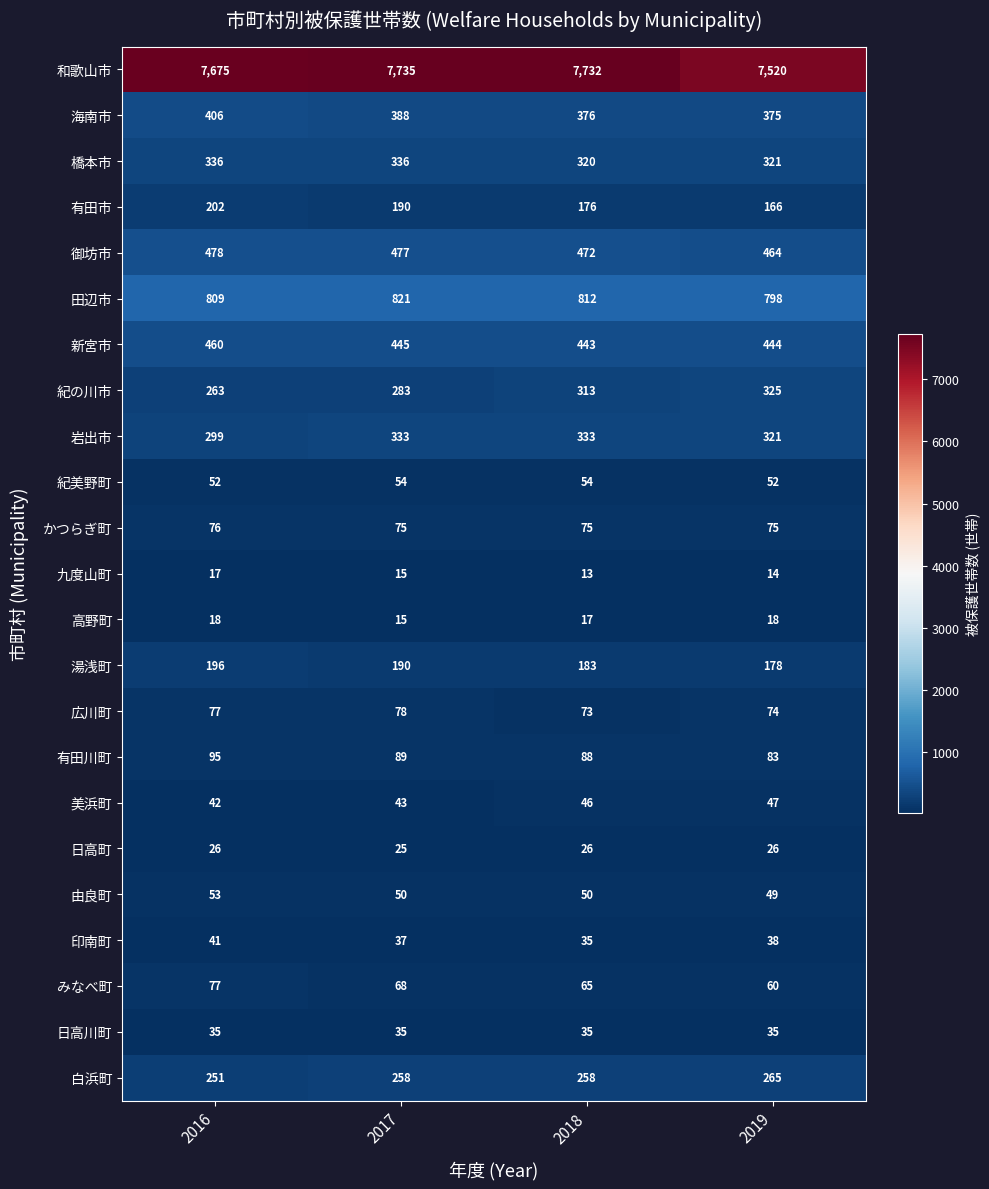

What is the spread (max minus min) of values at 2019?

7506